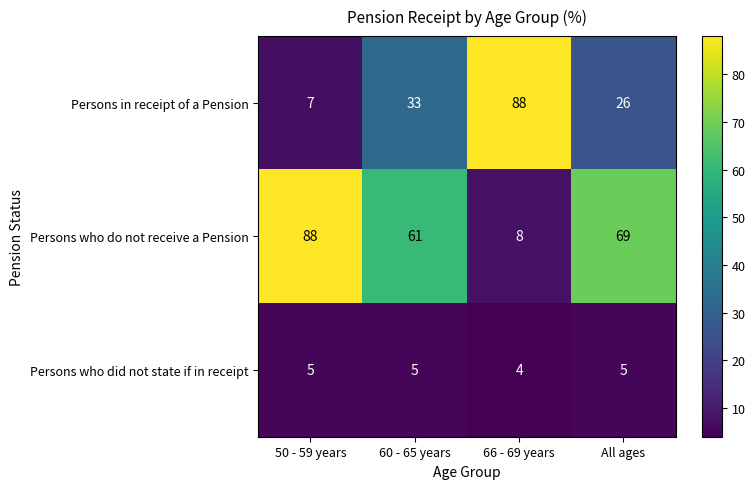

Reading left to right, transcribe all the data shown in this chart.

Persons in receipt of a Pension: 7	33	88	26
Persons who do not receive a Pension: 88	61	8	69
Persons who did not state if in receipt: 5	5	4	5